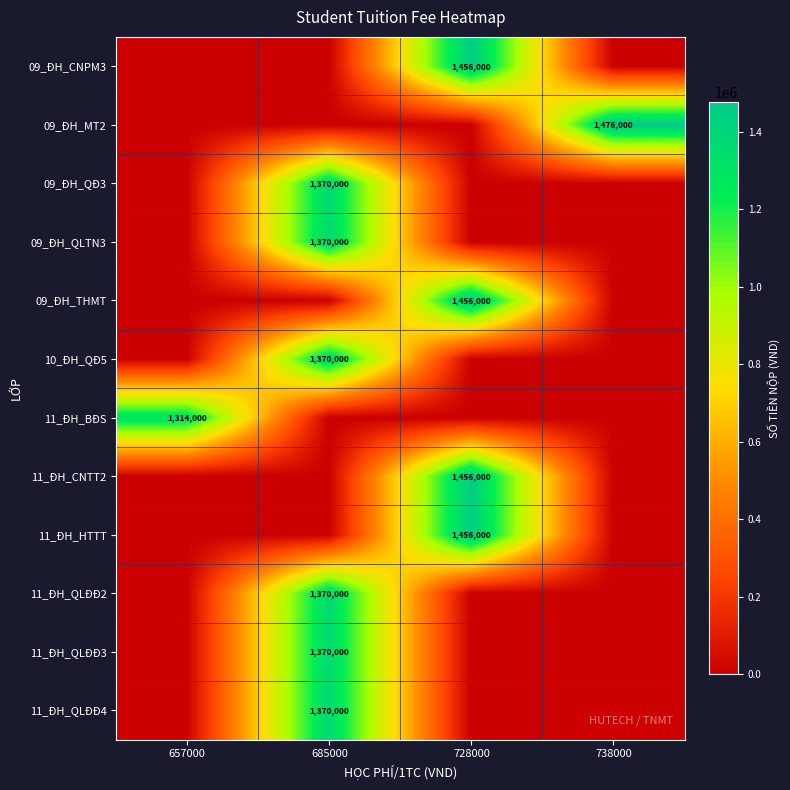

How many distinct data groups are displayed?

12